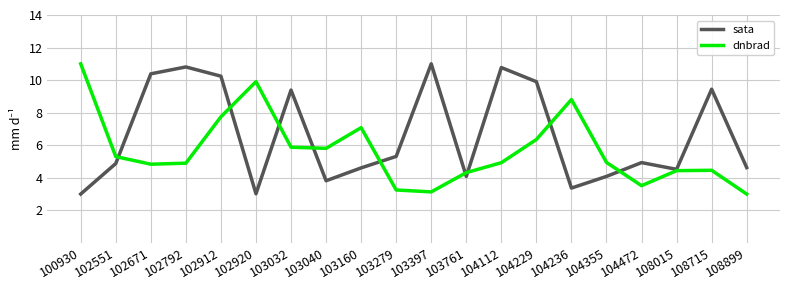

True or false: dnbrad has more than 2 points higher than both neighbors.

True